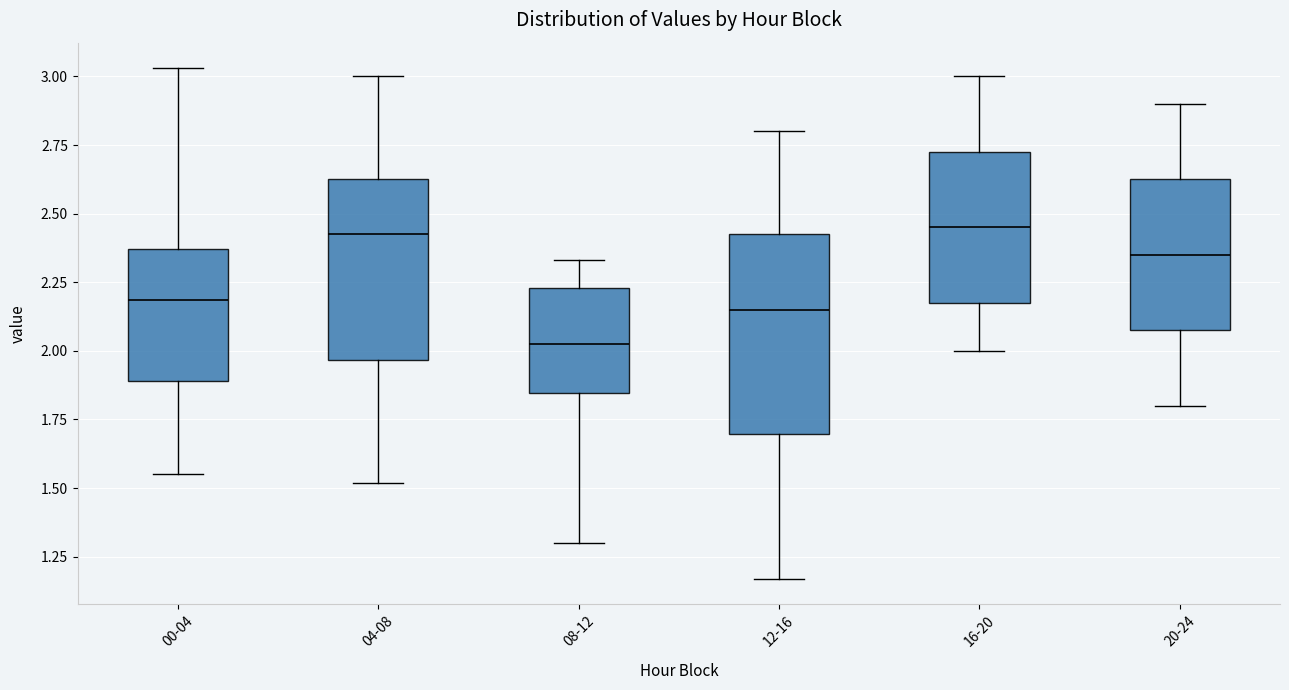

Comparing the boxes themselves (not the whiskers), which one is the tallest?

12-16